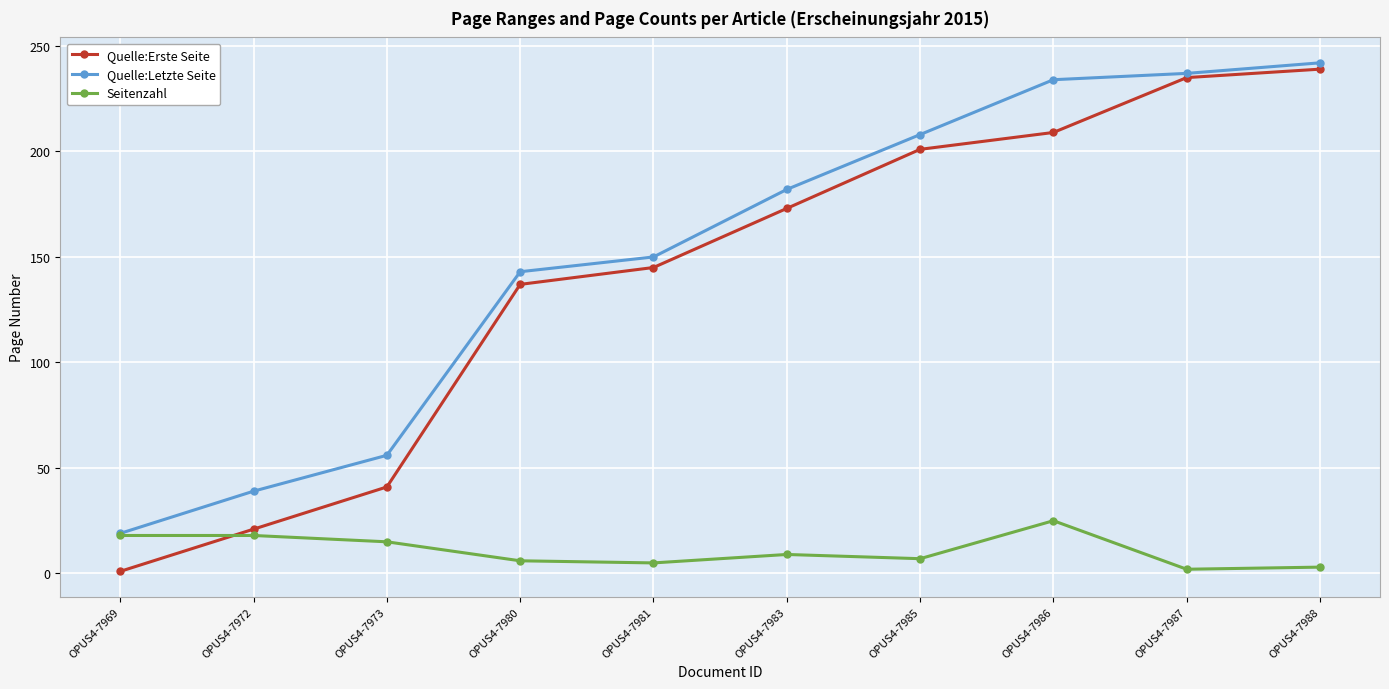

List the series in order of their peak value, highest first.

Quelle:Letzte Seite, Quelle:Erste Seite, Seitenzahl